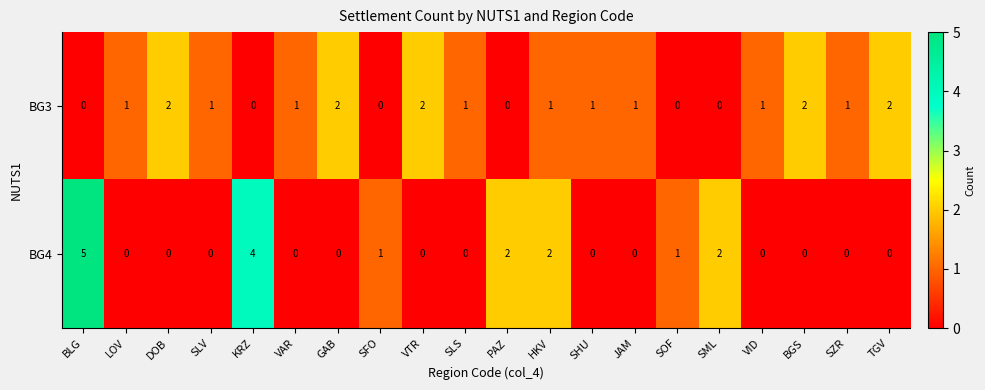

Which series changed the most between LOV and KRZ?

BG4